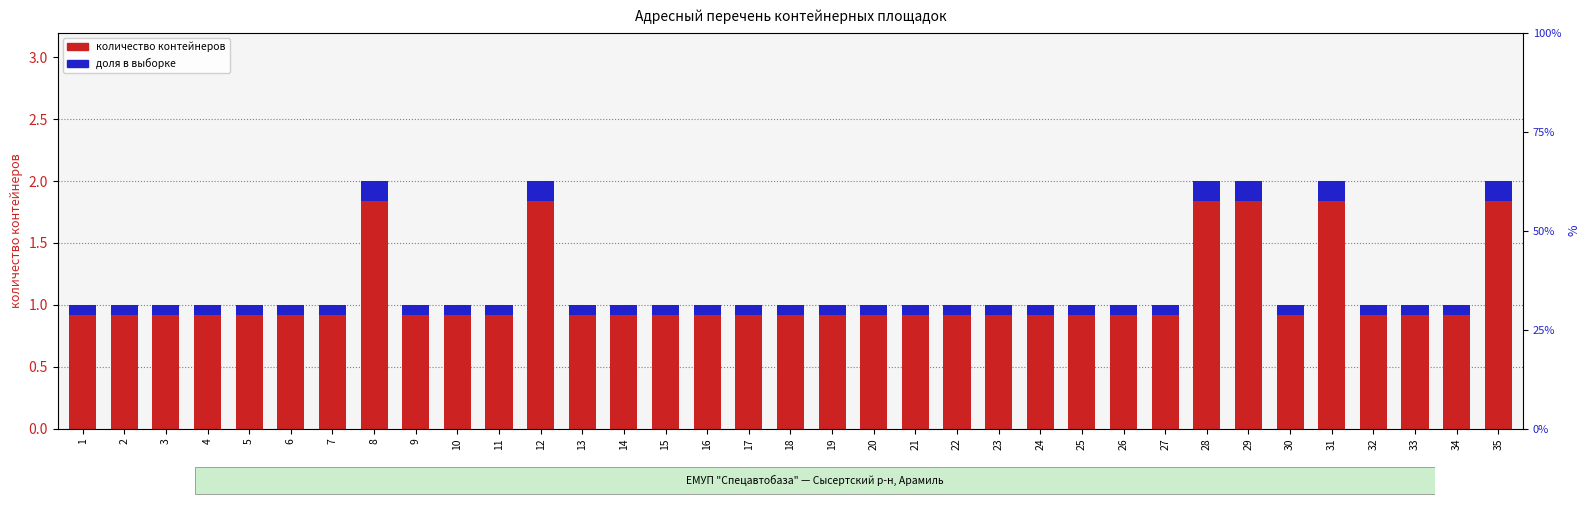

What is the lowest value of the доля (отн. ед.) series?

0.1